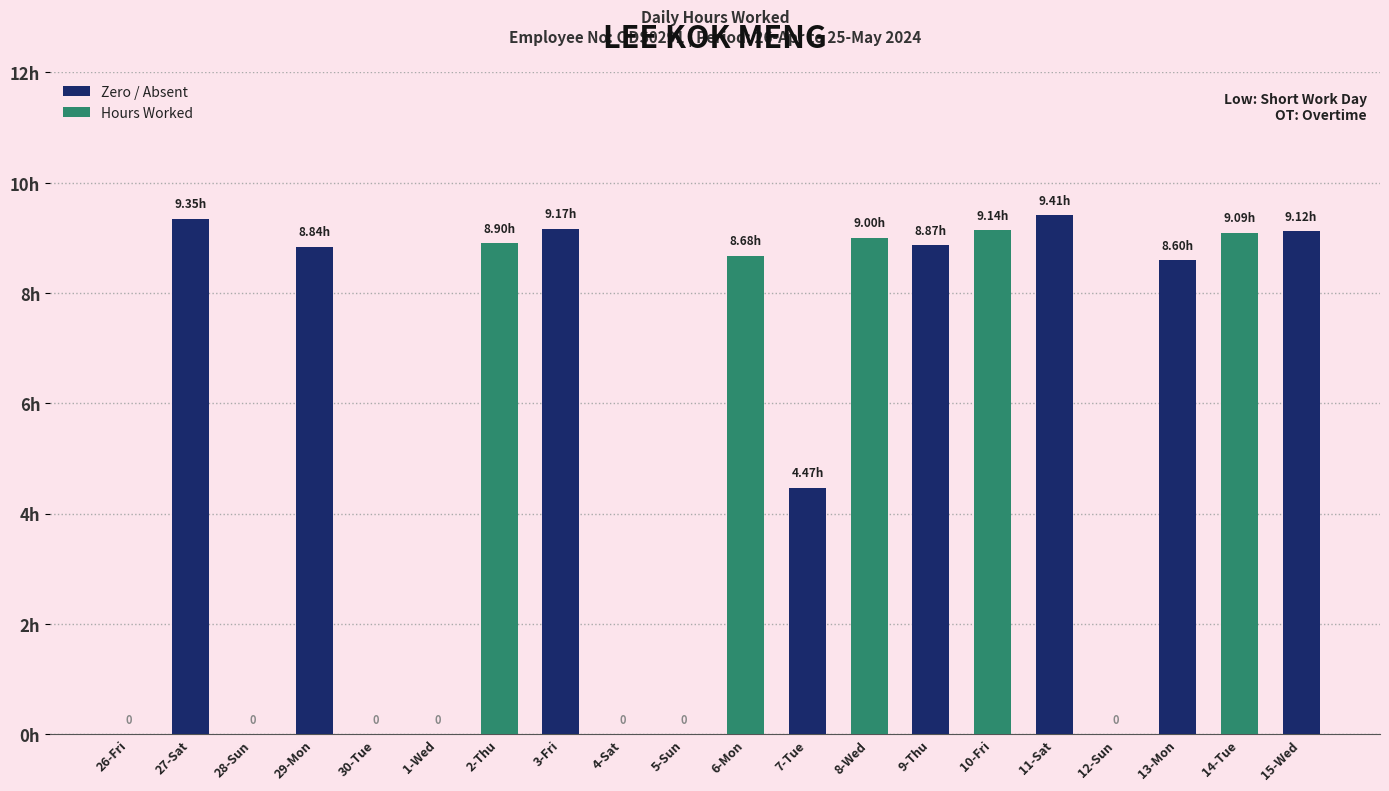

What is the sum of the values at 2-Thu and 14-Tue?

18.0